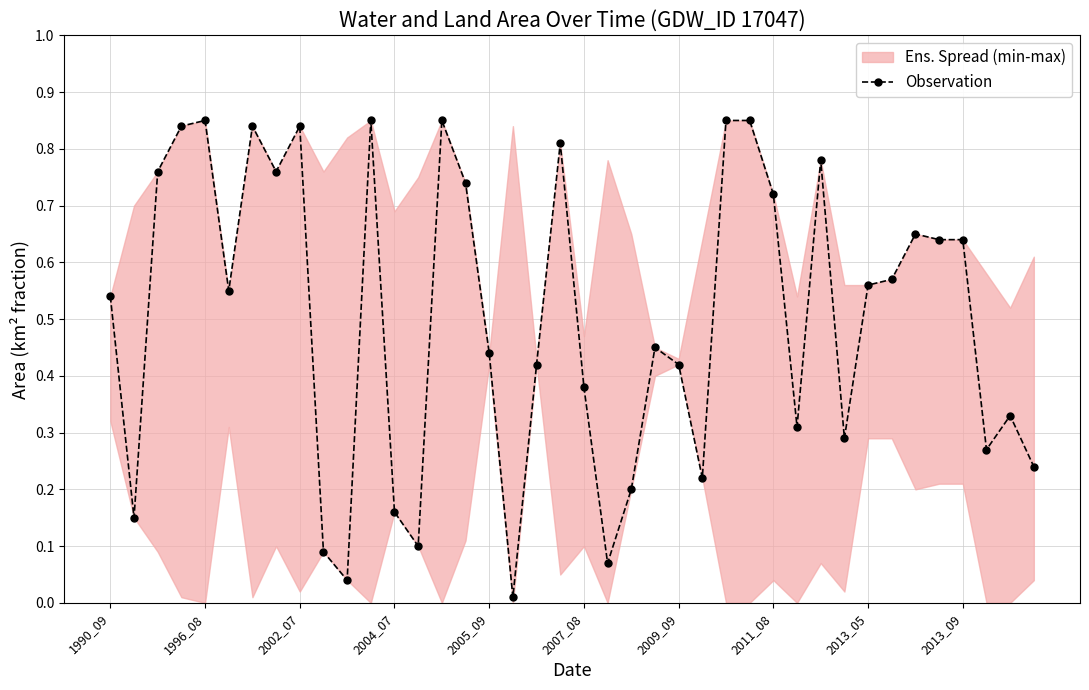

What is the difference between the maximum and second lowest values?

0.8